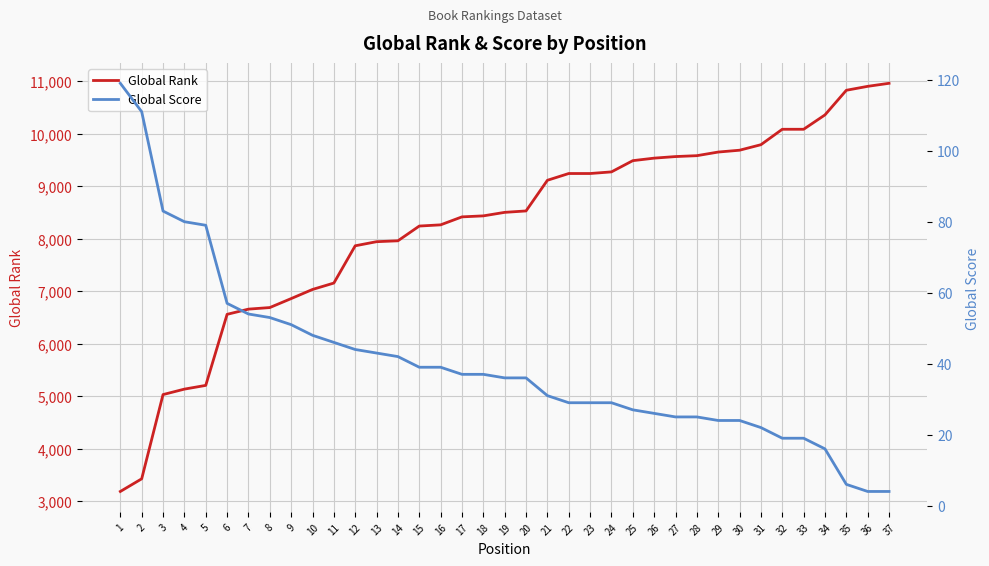

Reading left to right, list all the values displayed in this chart.

Global Rank: 3182	3423	5028	5132	5203	6557	6656	6686	6857	7031	7153	7863	7941	7958	8239	8262	8414	8433	8500	8527	9111	9240	9240	9271	9485	9533	9563	9580	9649	9684	9789	10083	10083	10357	10826	10901	10959
Global Score: 119	111	83	80	79	57	54	53	51	48	46	44	43	42	39	39	37	37	36	36	31	29	29	29	27	26	25	25	24	24	22	19	19	16	6	4	4